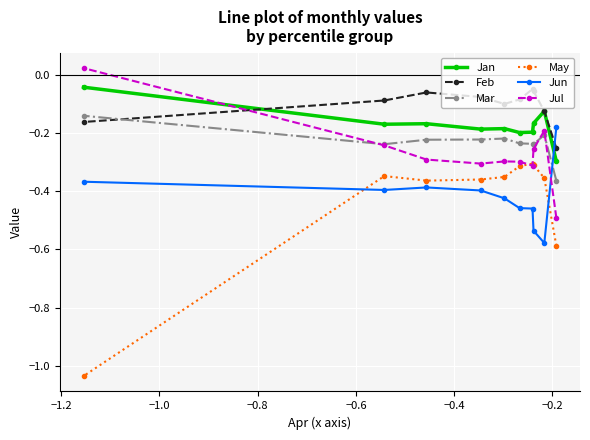

True or false: Mar has more than 2 points higher than both neighbors.

False